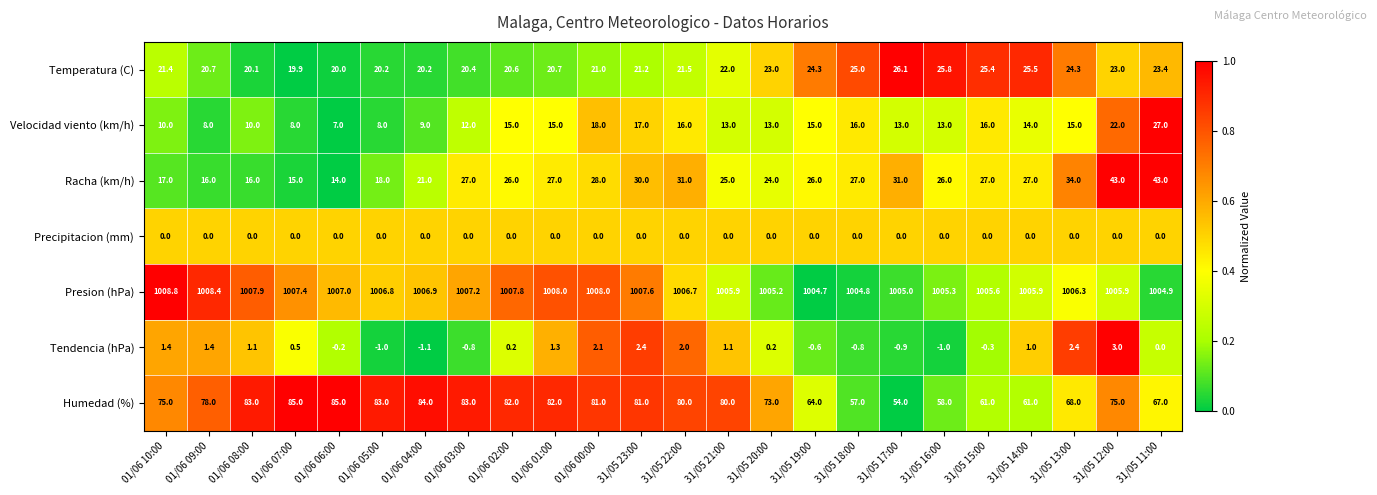

What is the difference between the maximum and minimum values in the Presion (hPa) series?

4.1